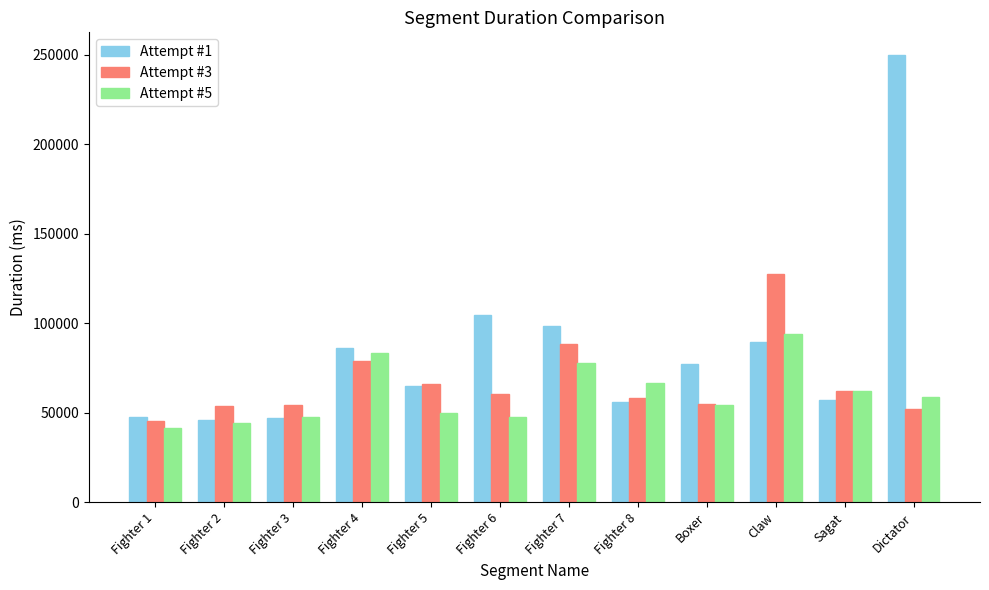

How many series are shown in this chart?

3